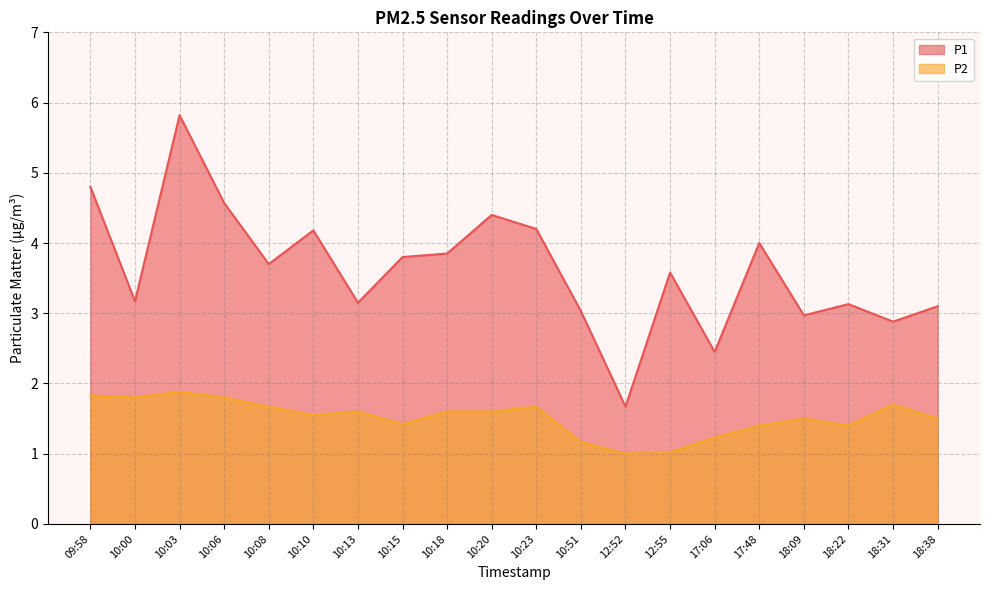

Reading left to right, transcribe all the data shown in this chart.

P1: 4.8	3.2	5.8	4.6	3.7	4.2	3.1	3.8	3.9	4.4	4.2	3.0	1.7	3.6	2.5	4.0	3.0	3.1	2.9	3.1
P2: 1.8	1.8	1.9	1.8	1.7	1.6	1.6	1.4	1.6	1.6	1.7	1.2	1.0	1.0	1.2	1.4	1.5	1.4	1.7	1.5